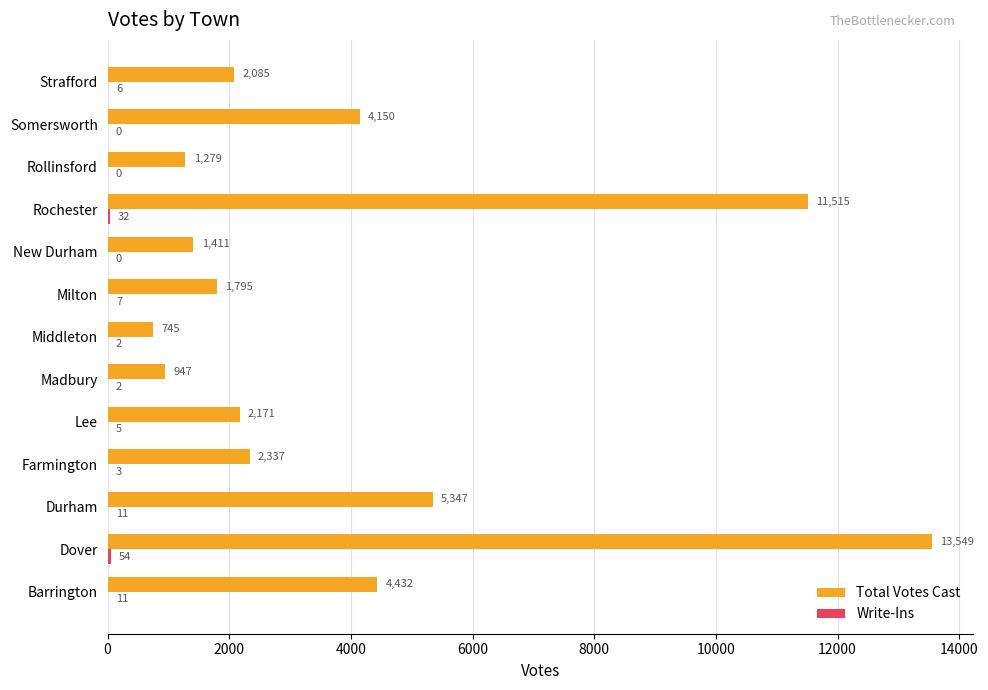

At which category is the sum across all series the highest?

Dover